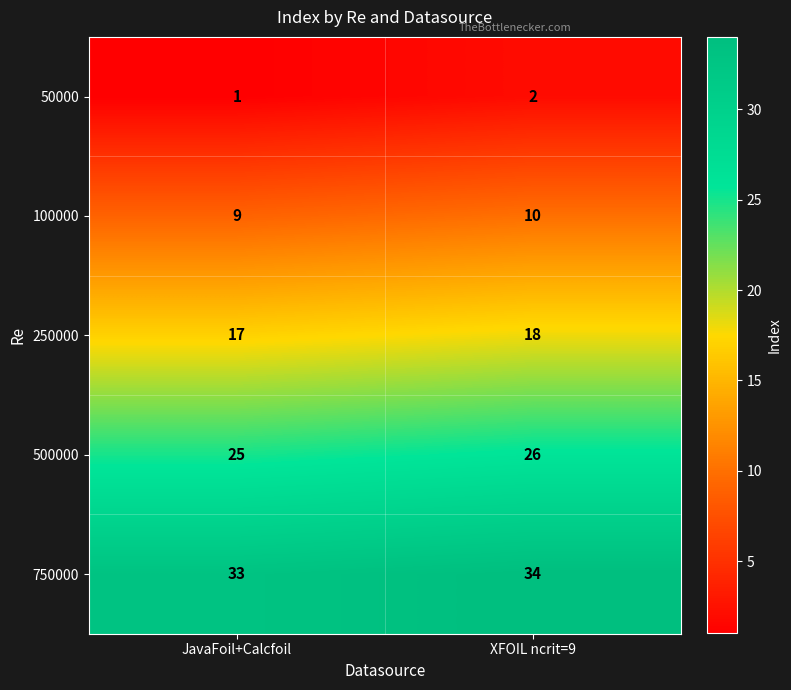

What is the spread (max minus min) of values at JavaFoil+Calcfoil?

32